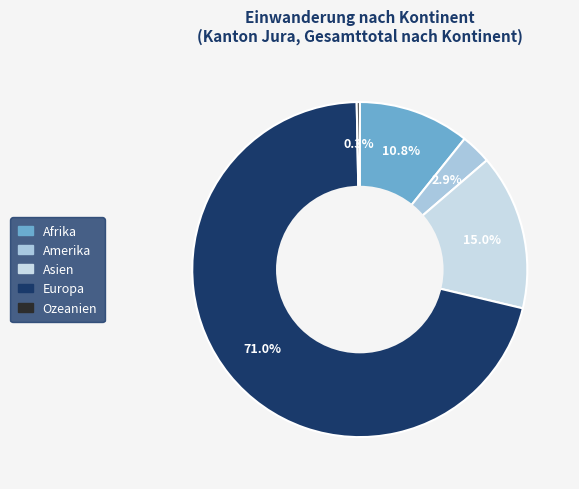

Combined, do Asien and Afrika account for over 50%?

No